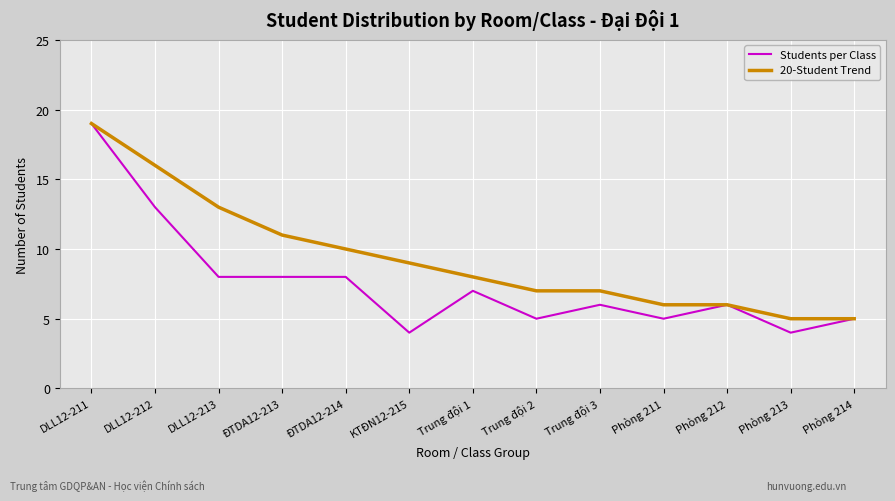

The value of Students per Class at Phòng 213 is 7. True or false?

False